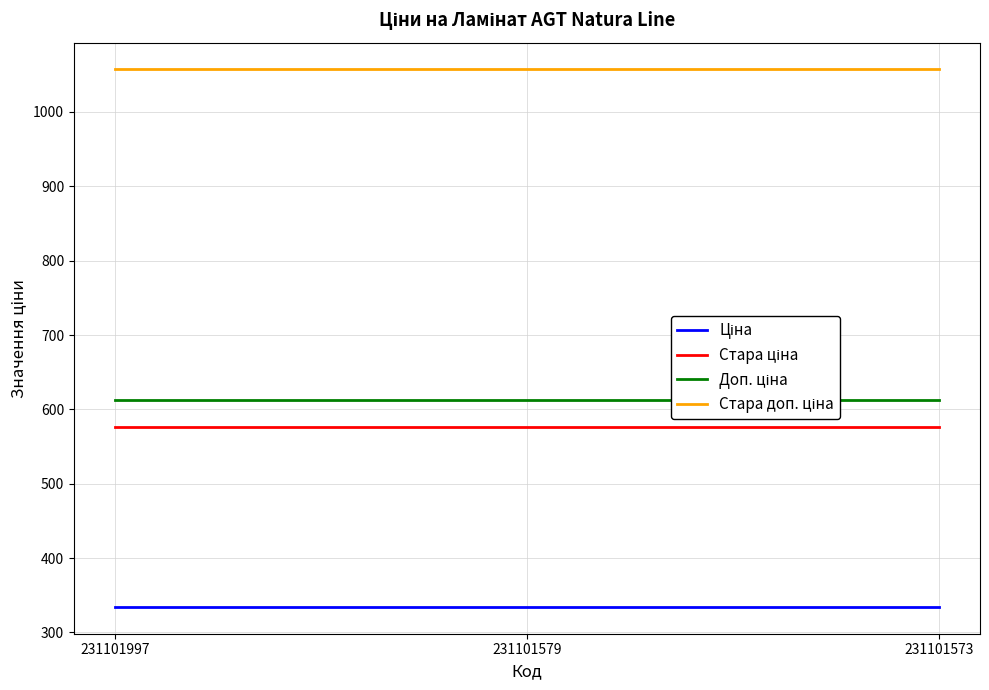

What is the maximum value shown in the chart?

1057.2